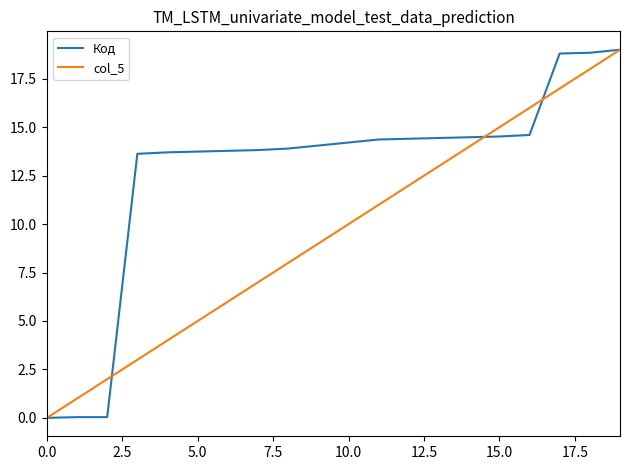

Rank the series by their average value, from lowest to highest.

col_5, Код